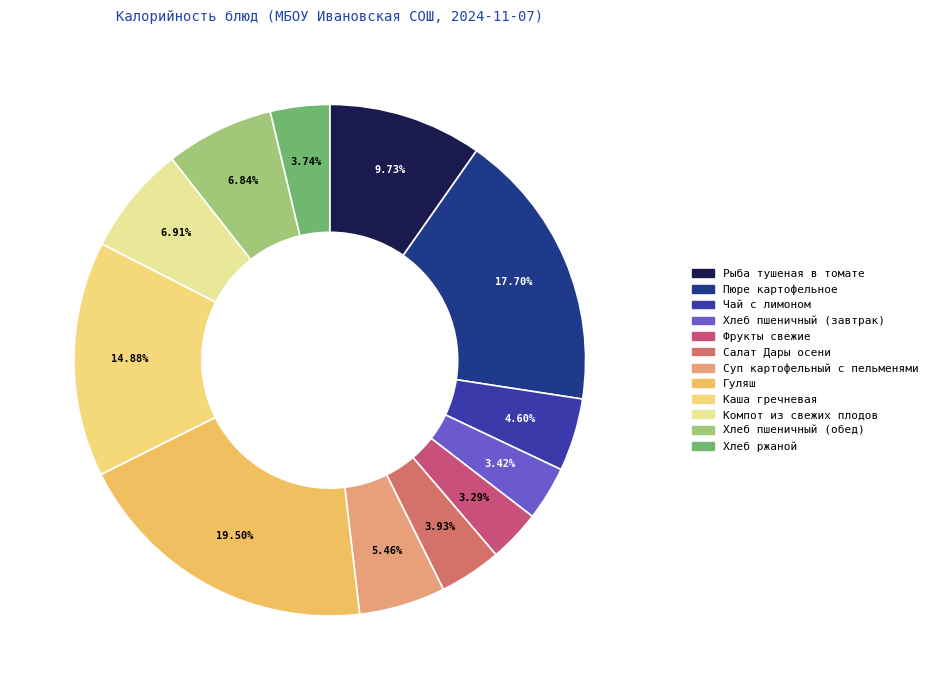

What is the total percentage of Суп картофельный с пельменями and Хлеб пшеничный (обед)?

12.3%